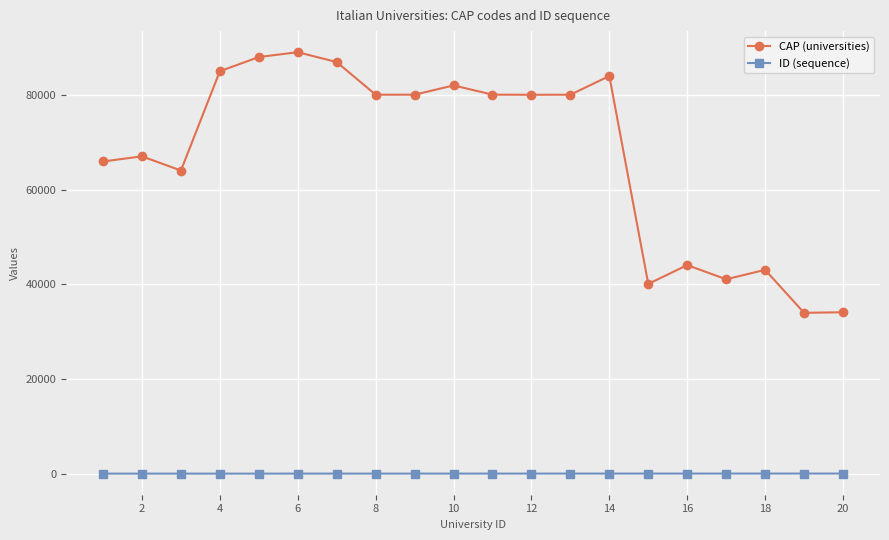

At how many categories does at least one series exceed 61396?

14